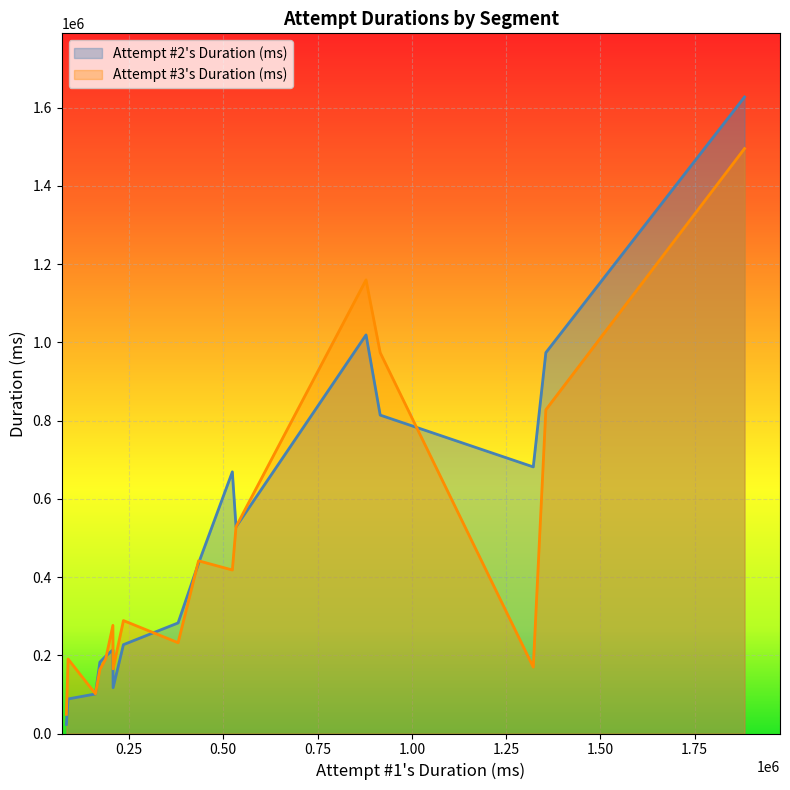

Reading left to right, what are all the values shown in this chart?

Attempt #2's Duration (ms): Aries A=88295	Leo A=1018802	Virgo B=973467	Cancer B=813815	Sagittarius A=1626893	Taurus A=1534176	Libra B=23128	Aquarius B=794482	Cancer A=227067	Scorpius B=117121	Capricornus A=668785	Gemini A=435141	Libra A=101096	Aquarius A=197686	Scorpius A=681410	Pisces A=213797	Leo B=282591	Sagittarius B=182298	Capricornus B=528203
Attempt #3's Duration (ms): Aries A=190390	Leo A=1159426	Virgo B=827366	Cancer B=973424	Sagittarius A=1495052	Taurus A=371020	Libra B=48954	Aquarius B=755456	Cancer A=288671	Scorpius B=165252	Capricornus A=417927	Gemini A=441419	Libra A=101406	Aquarius A=190629	Scorpius A=169685	Pisces A=276396	Leo B=232091	Sagittarius B=163408	Capricornus B=528376